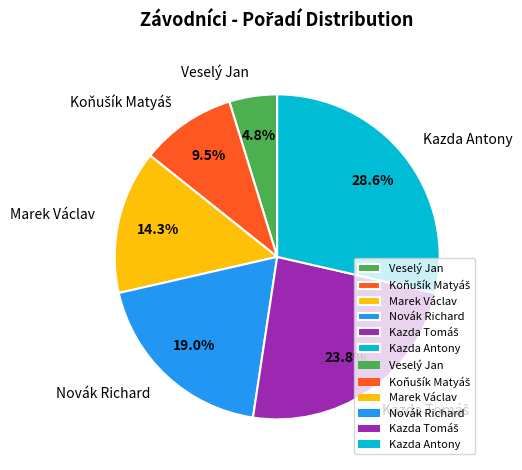

What portion of the pie excludes Kazda Antony?

71.4%